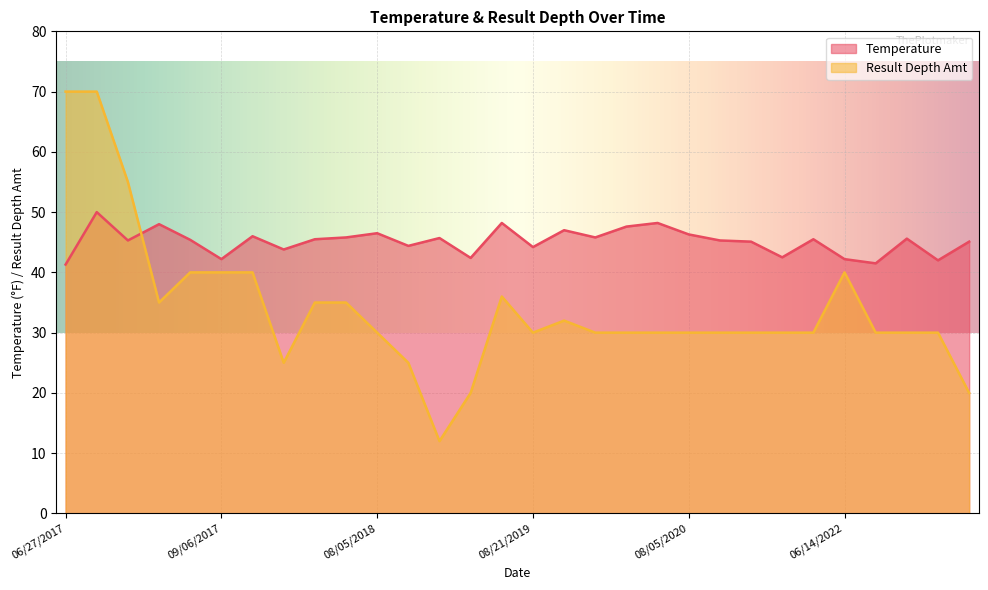

What is the difference between the second highest and minimum values in the Result Depth Amt series?

58.0